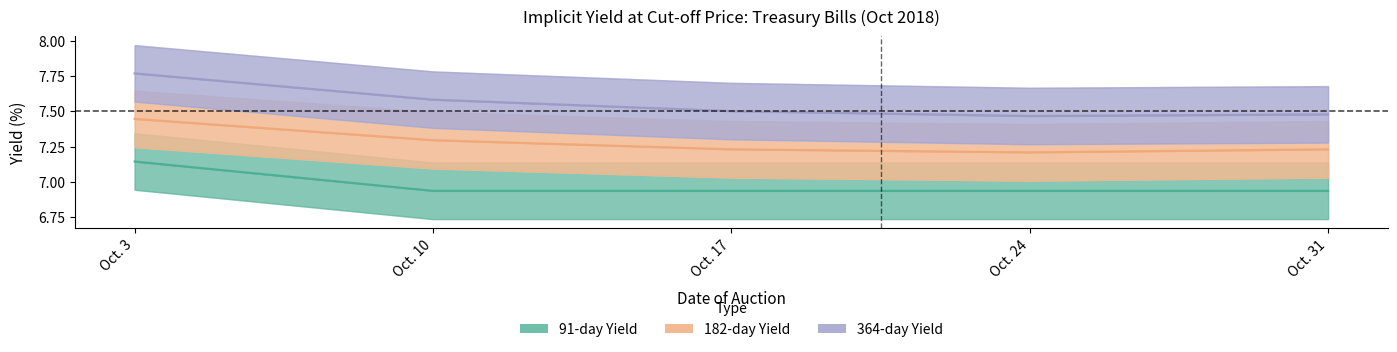

At which category does the chart reach its peak across all series?

Oct. 3